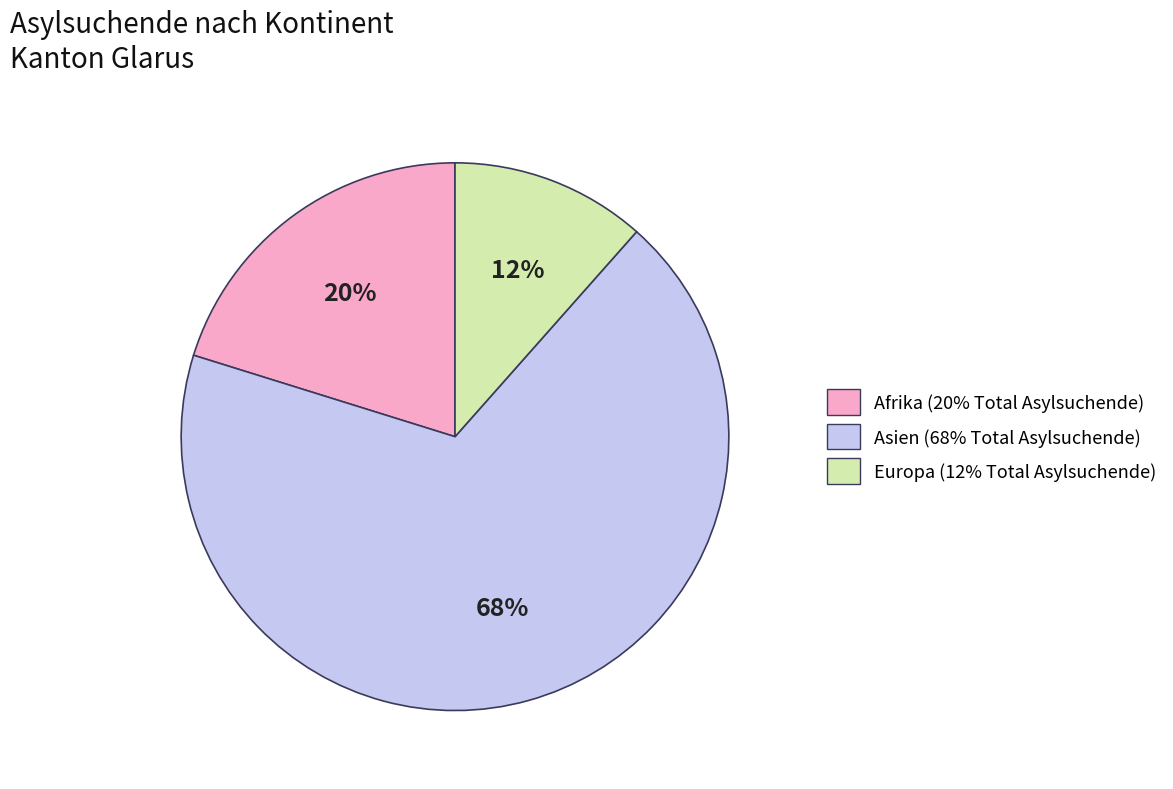

To the nearest percent, what is the combined percentage of Afrika and Europa?

32%